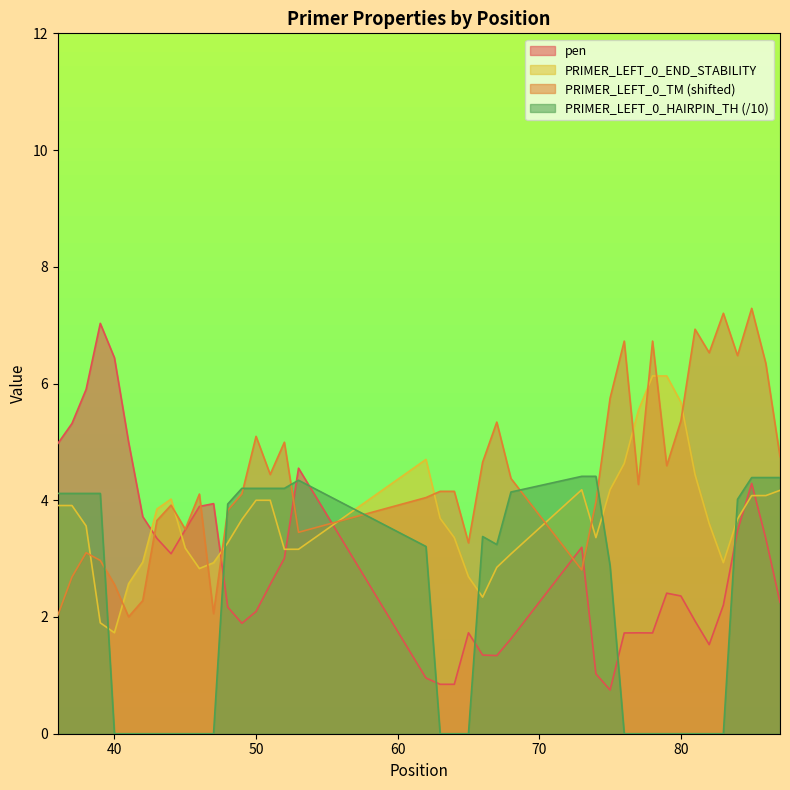

Which series has the largest total across all categories?

PRIMER_LEFT_0_TM (shifted)